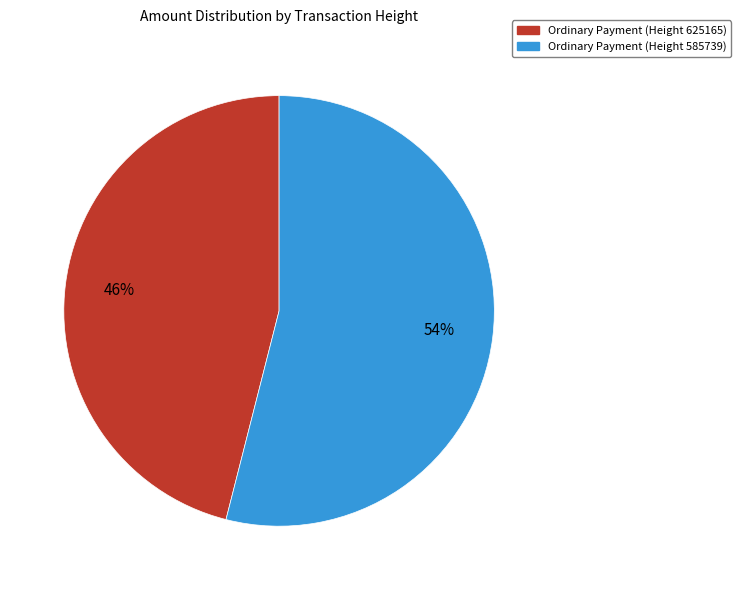

Is the sum of Ordinary Payment (Height 625165) and Ordinary Payment (Height 585739) greater than half?

Yes